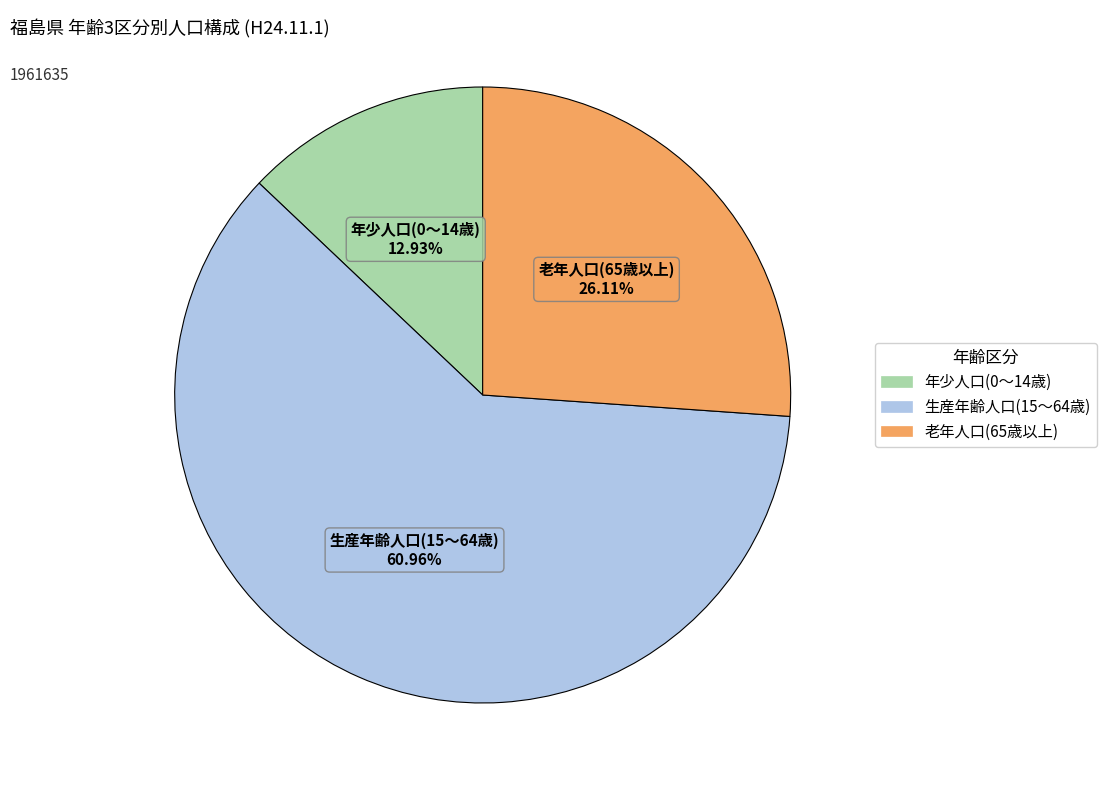

What percentage is the 生産年齢人口(15～64歳) slice, to the nearest percent?

61%